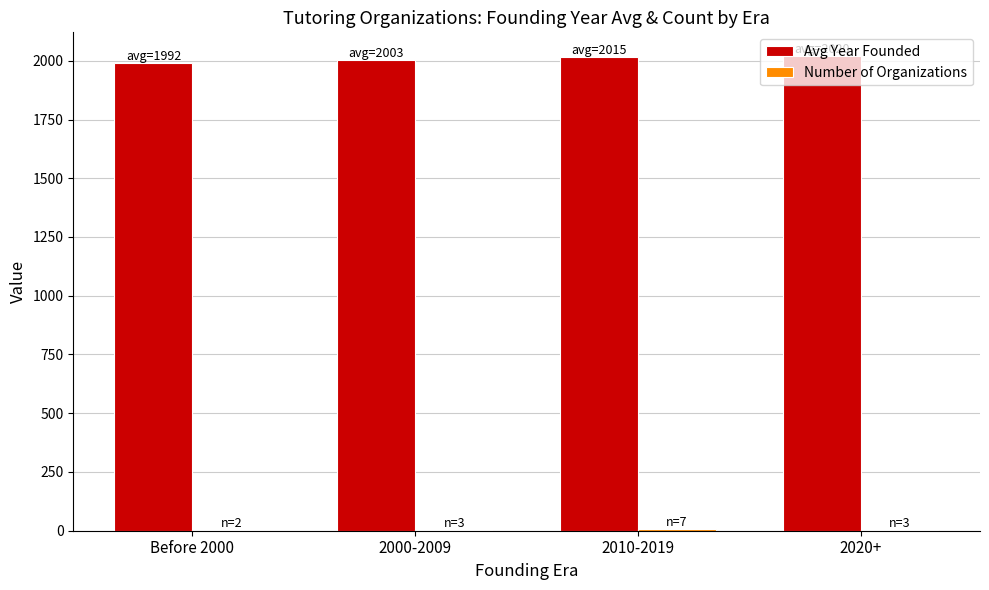

How many groups of bars are there?

4